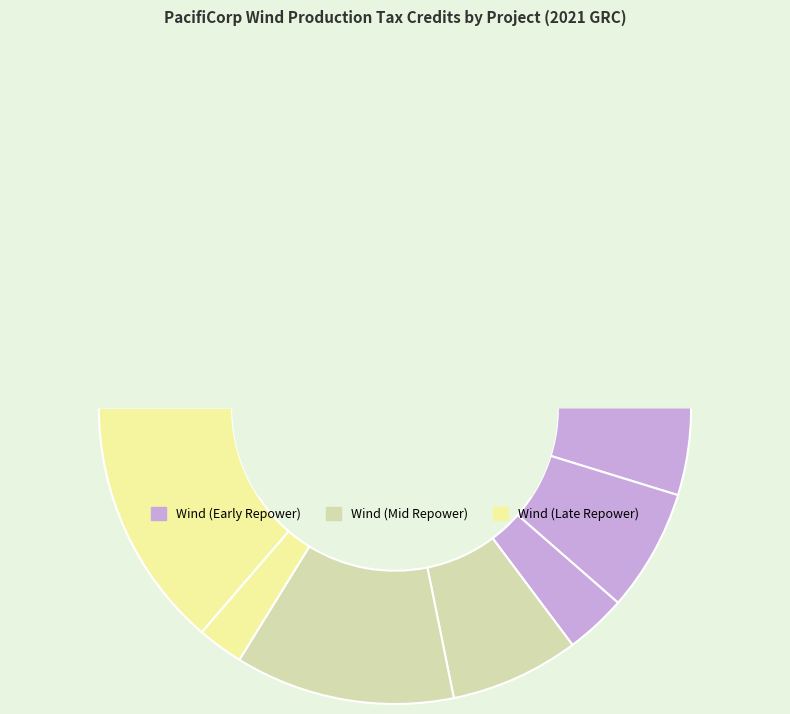

To the nearest percent, what percentage of the pie is McFadden Ridge?

3%